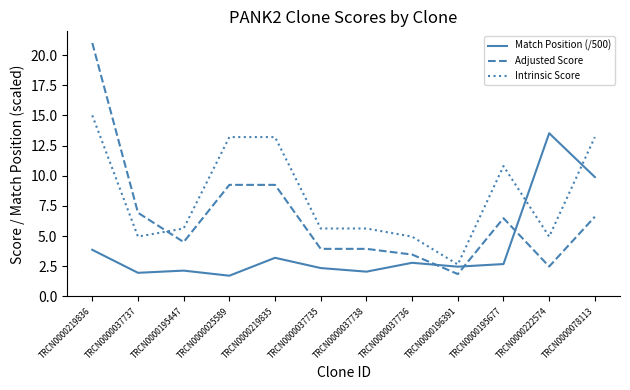

Where does the Adjusted Score series first go above 6?

TRCN0000219836